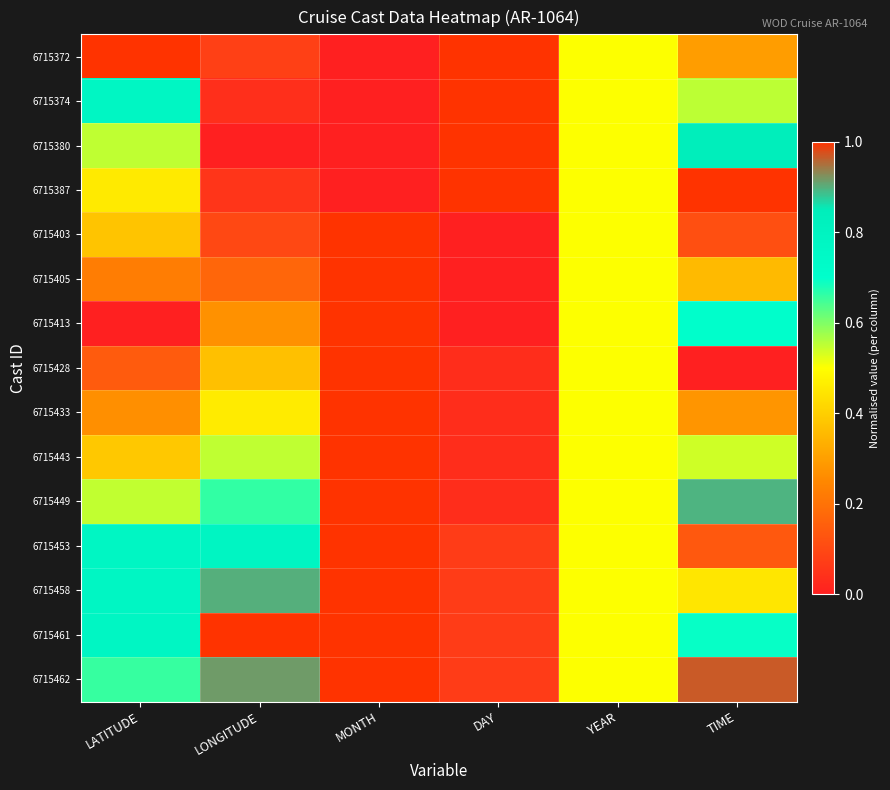

Which series has the largest total across all categories?

6715462